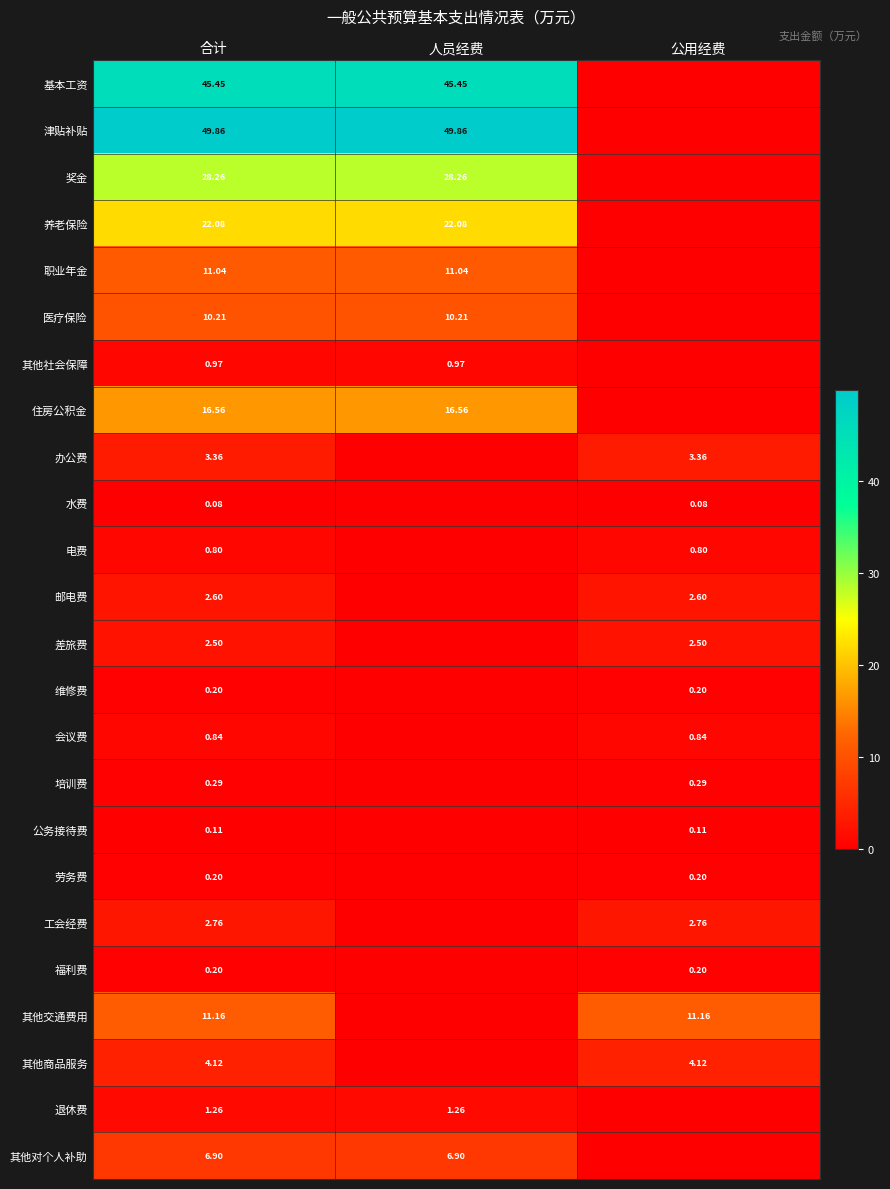

Is the value of 培训费 at 合计 greater than the value of 基本工资 at 人员经费?

No